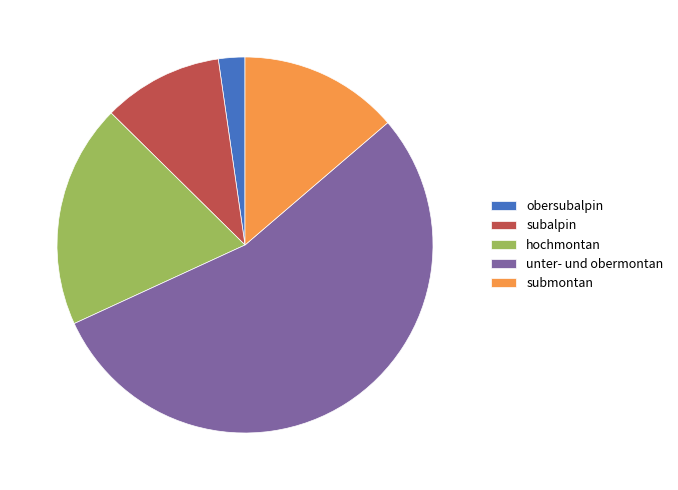

Count the number of slices in the pie.

5